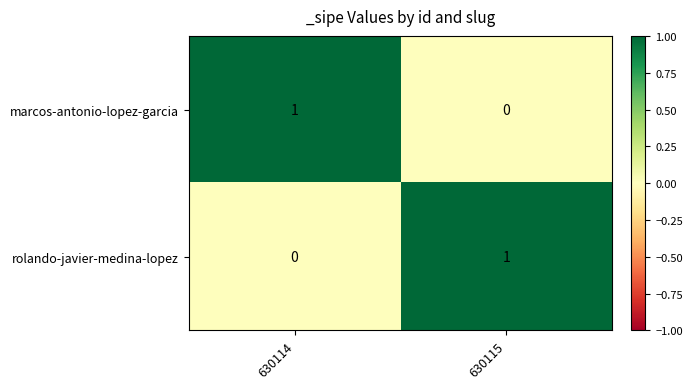

How many distinct data groups are displayed?

2